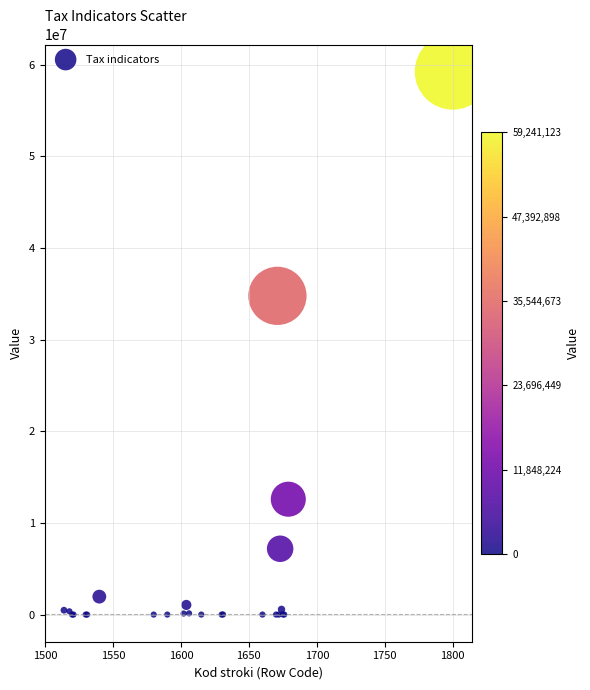

What Y value in the scatter plot is closest to 29620561?

34778241